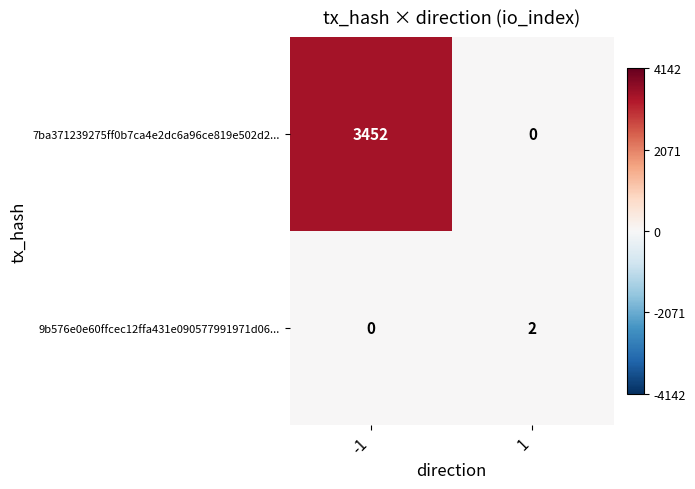

Which series changed the most between -1 and 1?

7ba371239275ff0b7ca4e2dc6a96ce819e502d2...